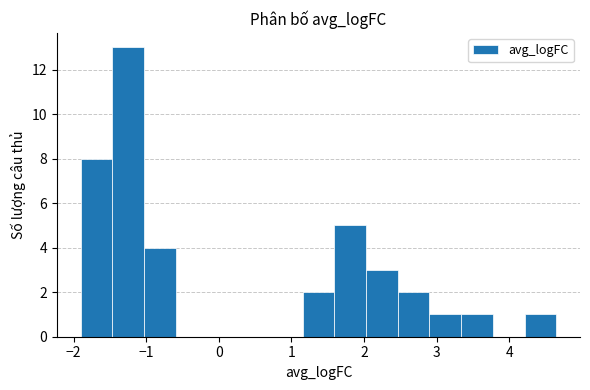

Reading left to right, list every bar in this chart as the range it spans on the x-axis followed by its height. Neither the bar edges nor the heights are printed on the chart, so give them approximately, as read against the axes.

-1.9 to -1.5: 8
-1.5 to -1.0: 13
-1.0 to -0.6: 4
-0.6 to -0.2: 0
-0.2 to 0.3: 0
0.3 to 0.7: 0
0.7 to 1.2: 0
1.2 to 1.6: 2
1.6 to 2.0: 5
2.0 to 2.5: 3
2.5 to 2.9: 2
2.9 to 3.3: 1
3.3 to 3.8: 1
3.8 to 4.2: 0
4.2 to 4.6: 1